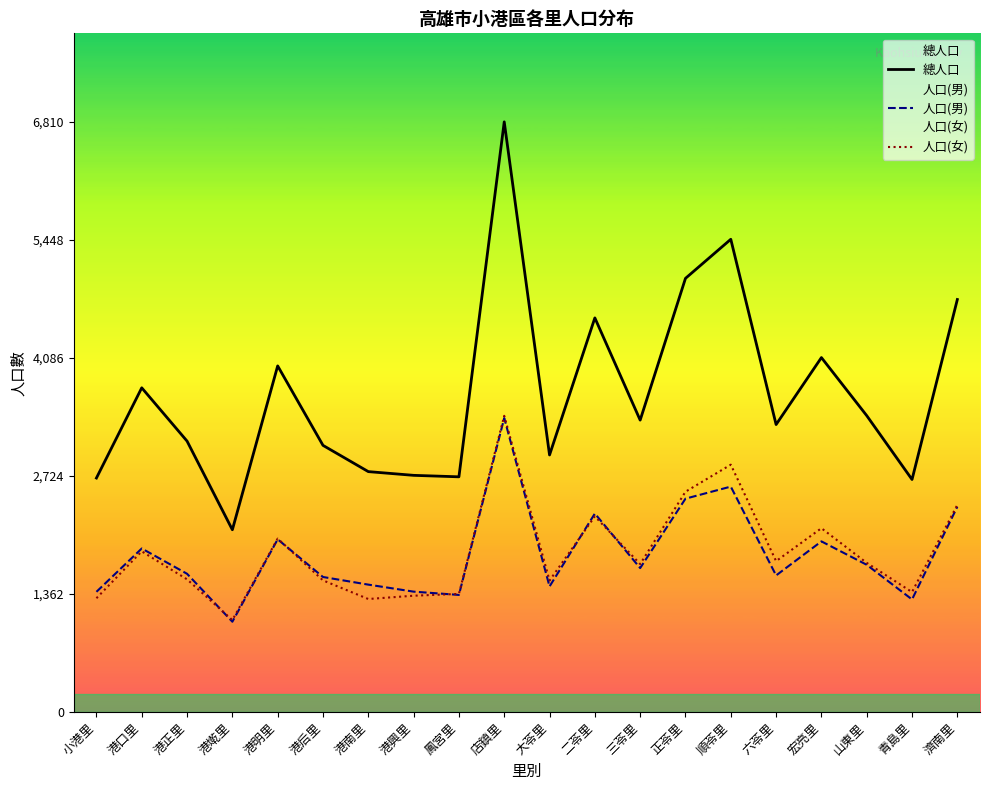

Reading left to right, transcribe all the data shown in this chart.

總人口: 2700	3741	3126	2103	3994	3077	2774	2731	2714	6810	2966	4548	3368	5004	5455	3317	4090	3420	2683	4760
人口(男): 1387	1887	1595	1042	1993	1558	1470	1389	1351	3392	1449	2290	1661	2462	2601	1576	1969	1699	1299	2369
人口(女): 1313	1854	1531	1061	2001	1519	1304	1342	1363	3418	1517	2258	1707	2542	2854	1741	2121	1721	1384	2391